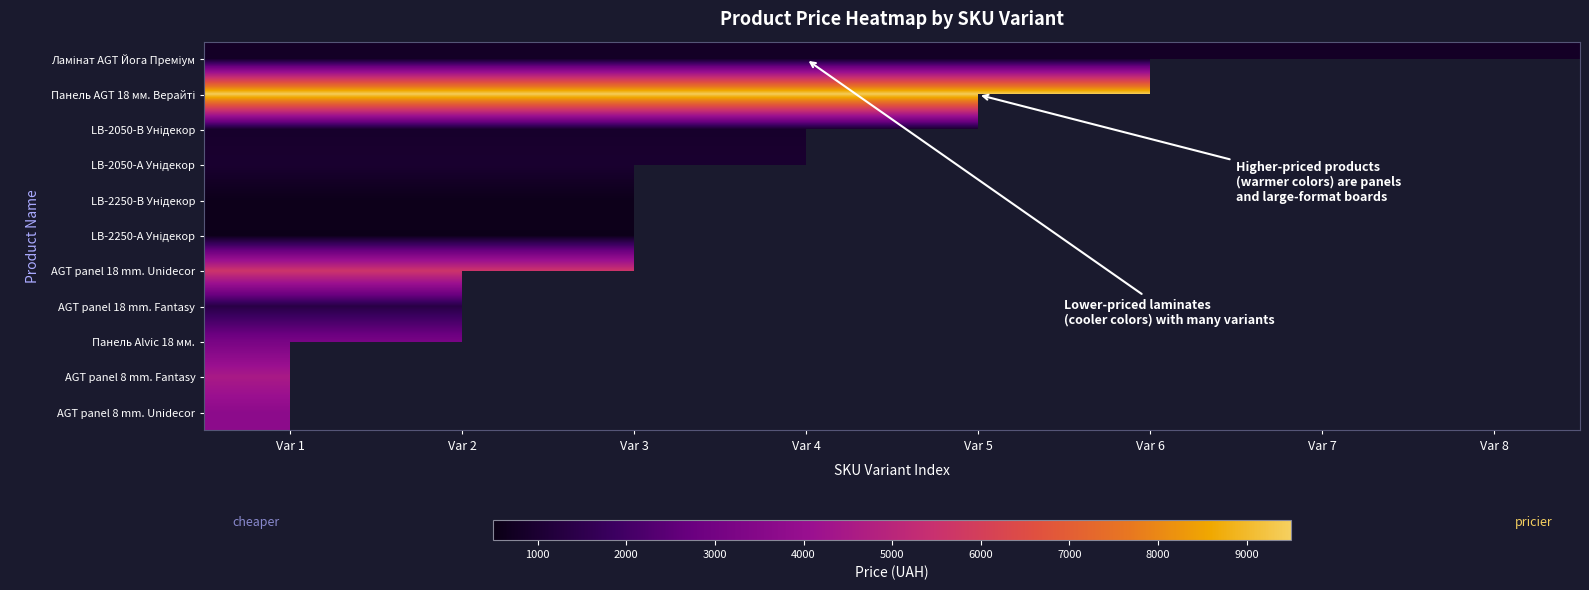

What is the total value across all series at Var 1?

31647.2